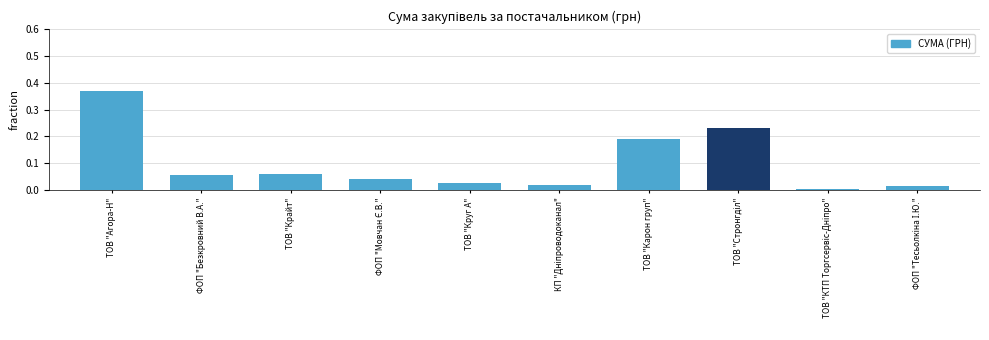

The chart shows a value of 0.1 at ТОВ "Карон груп". True or false?

False